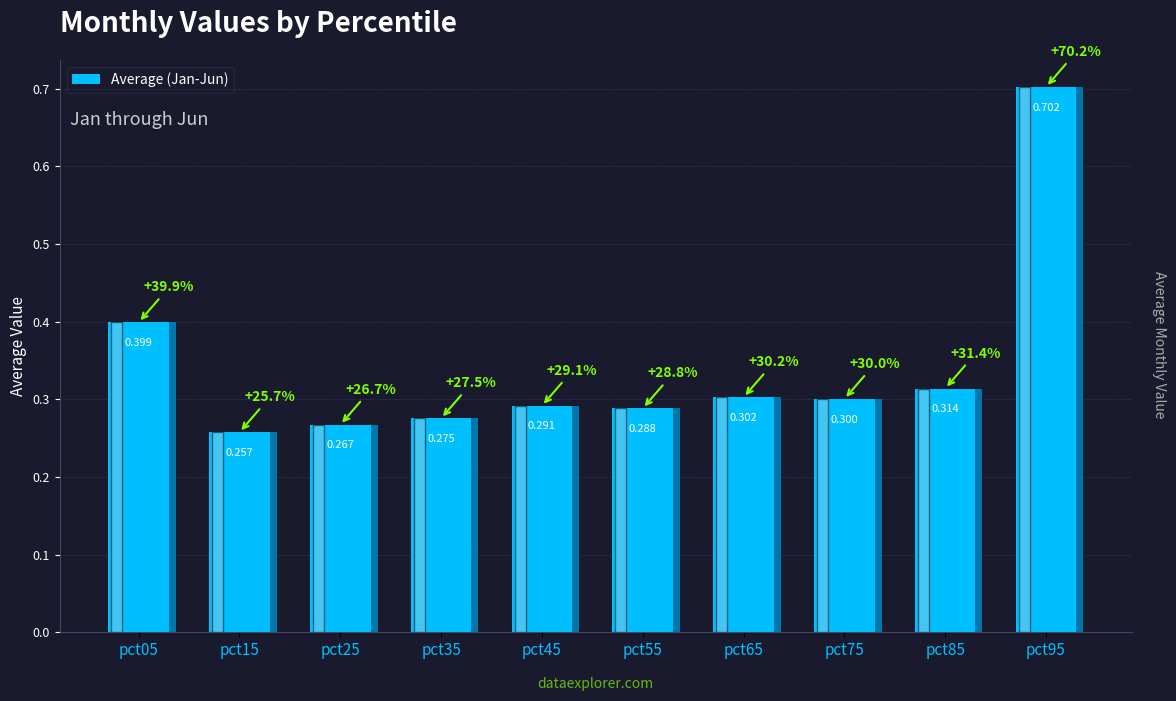

What is the maximum value shown in the chart?

0.7